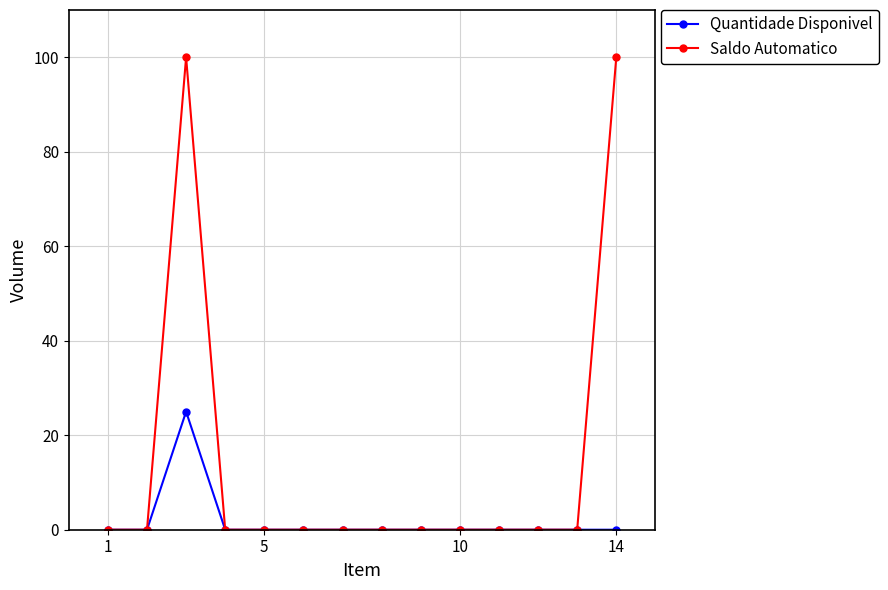

List the series in order of their peak value, highest first.

Saldo Automatico, Quantidade Disponivel